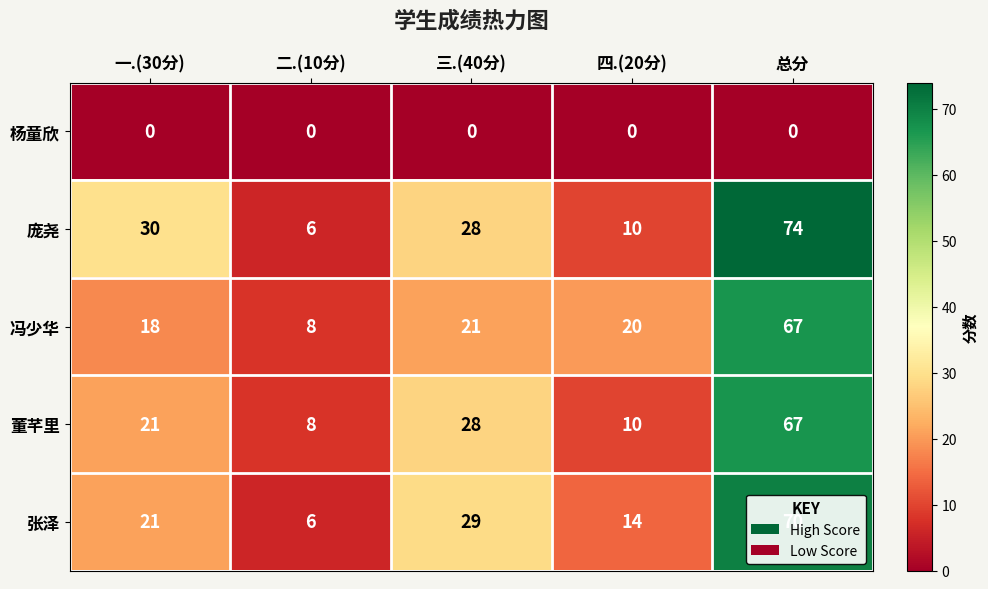

Between 二.(10分) and 三.(40分), which series saw the biggest shift?

张泽